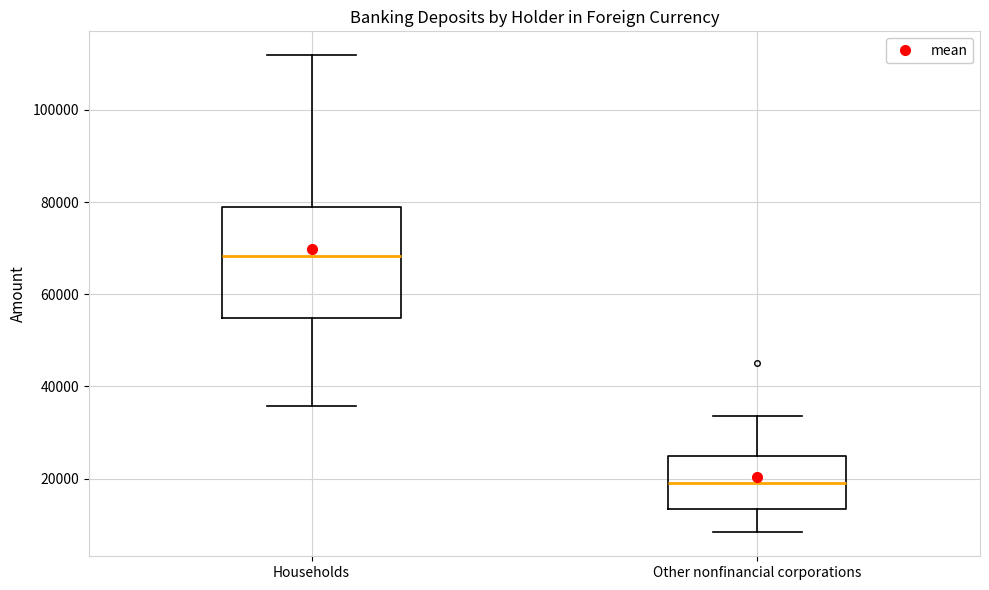

Comparing the boxes themselves (not the whiskers), which one is the tallest?

Households